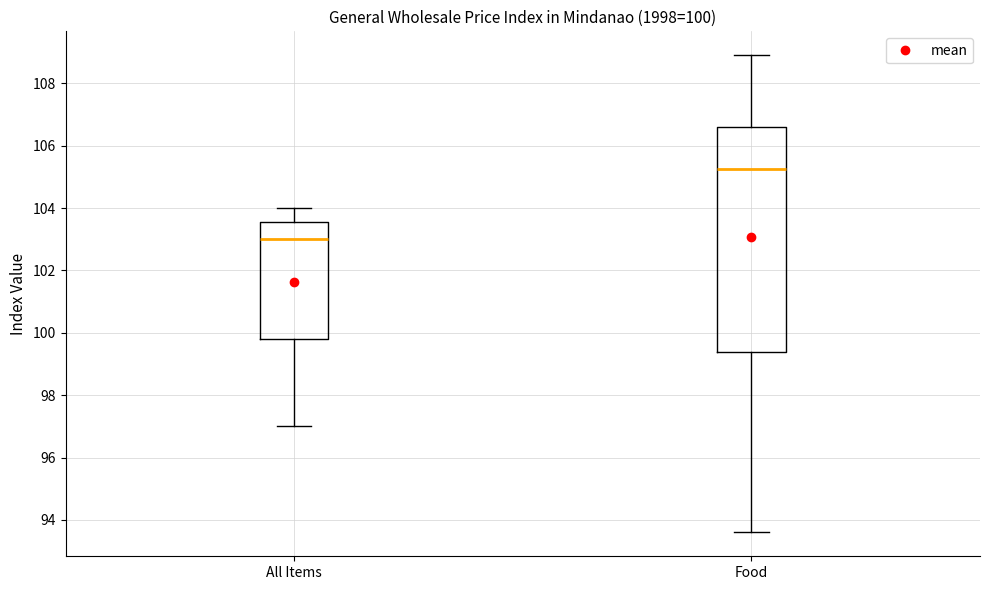

Comparing the boxes themselves (not the whiskers), which one is the tallest?

Food